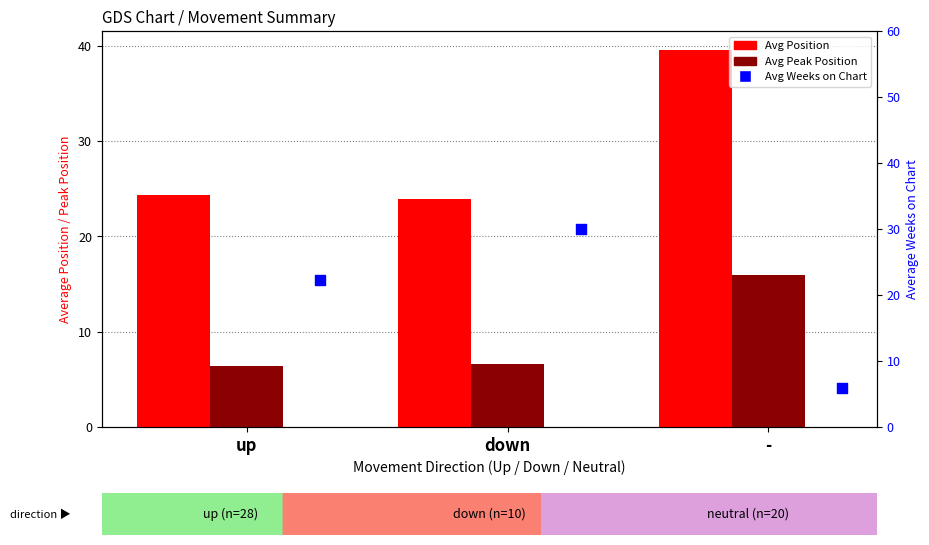

Which series has the largest total across all categories?

Avg Position